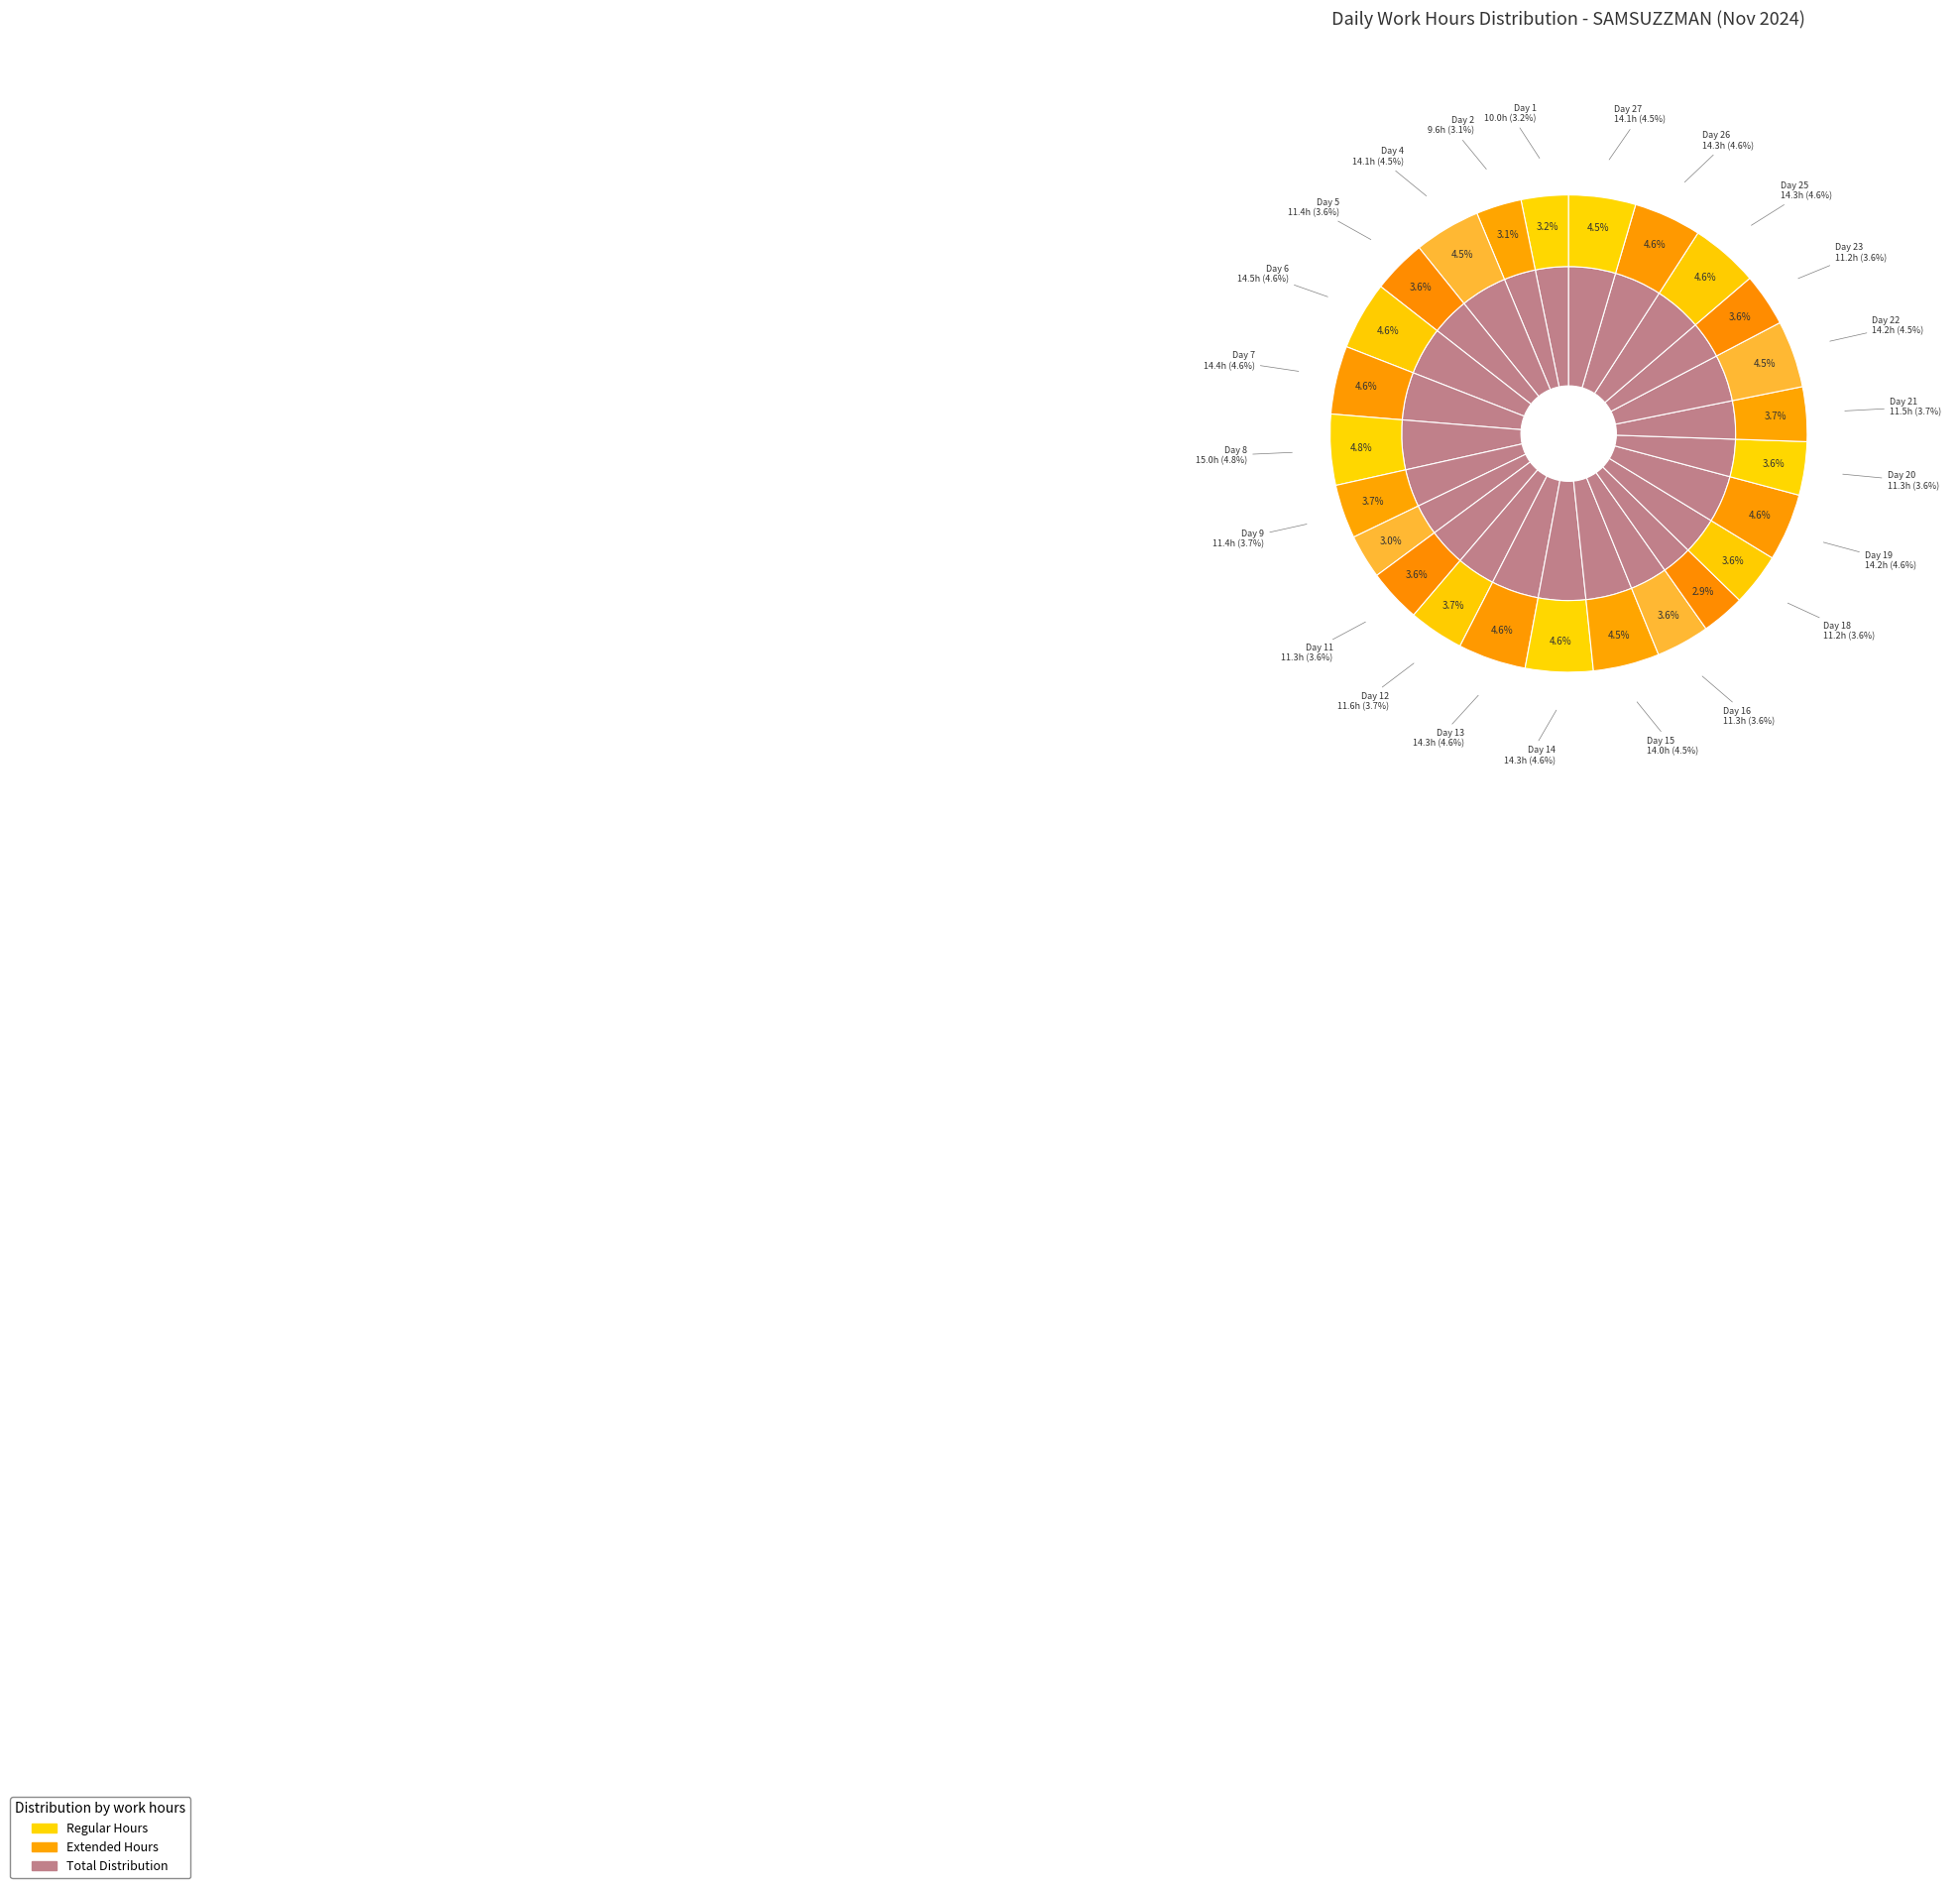

What is the largest slice in the pie chart?

Day 8